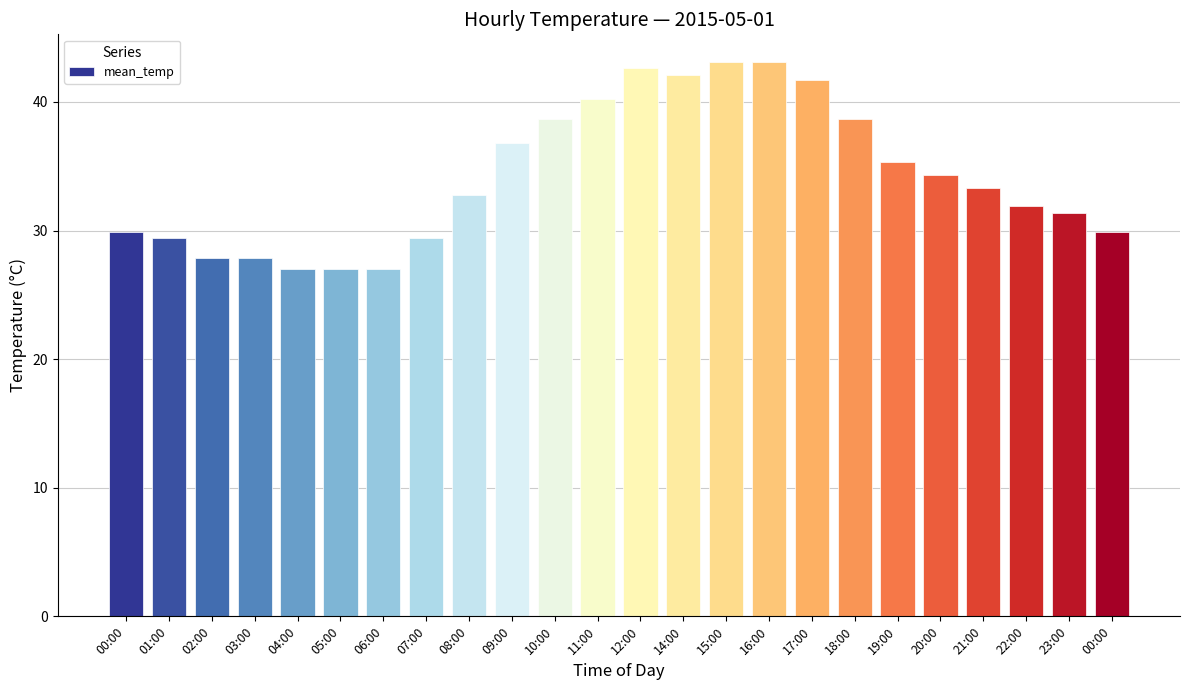

Reading left to right, what are all the values shown in this chart?

00:00=29.9	01:00=29.4	02:00=27.9	03:00=27.9	04:00=27.0	05:00=27.0	06:00=27.0	07:00=29.4	08:00=32.8	09:00=36.8	10:00=38.7	11:00=40.2	12:00=42.6	14:00=42.1	15:00=43.1	16:00=43.1	17:00=41.7	18:00=38.7	19:00=35.3	20:00=34.3	21:00=33.3	22:00=31.9	23:00=31.4	00:00=29.9